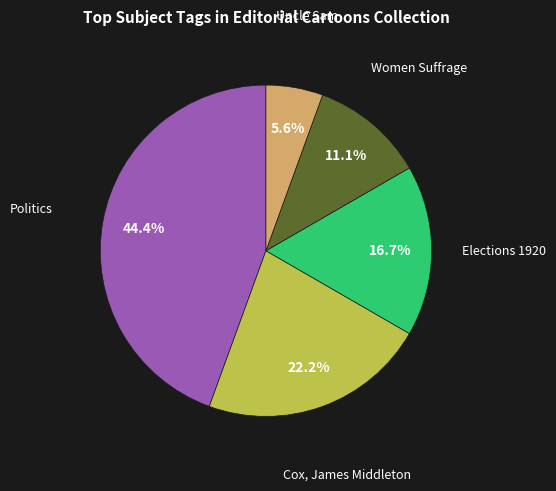

Is there a majority slice in this chart?

No